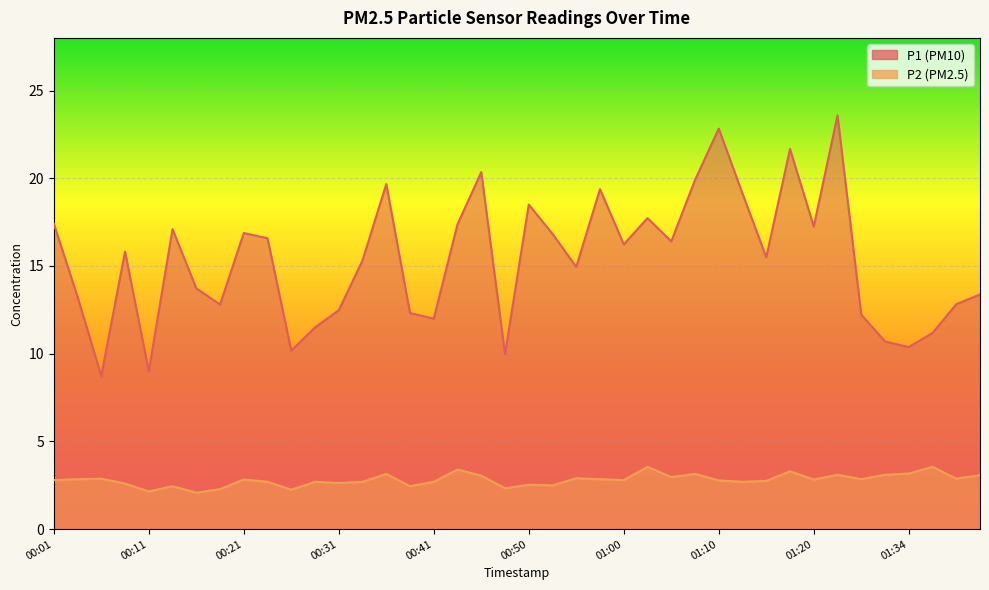

The P2 series shows 2.7 at 00:28. True or false?

True